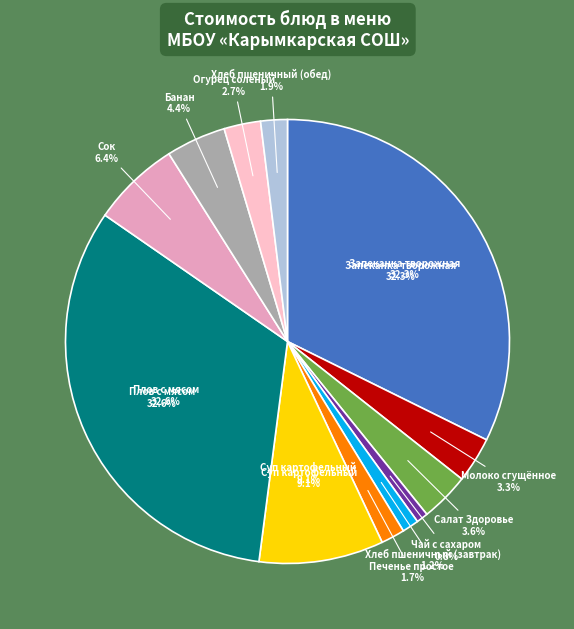

Rank the categories by value from highest to lowest.

Плов с мясом, Запеканка творожная, Суп картофельный, Сок, Банан, Салат Здоровье, Молоко сгущённое, Огурец соленый, Хлеб пшеничный (обед), Печенье простое, Хлеб пшеничный (завтрак), Чай с сахаром